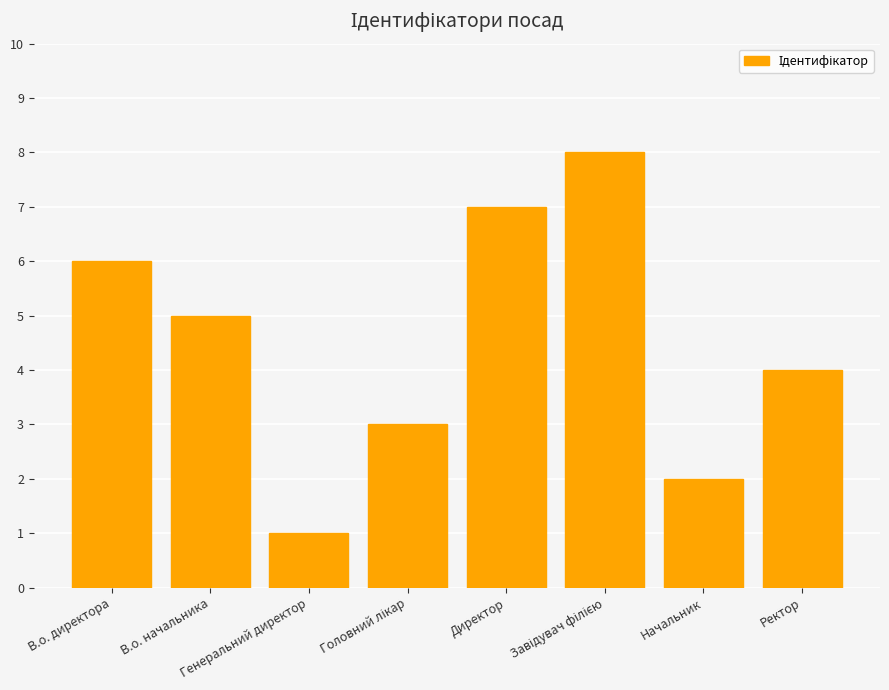

What is the label of the 1st bar from the right?

Ректор